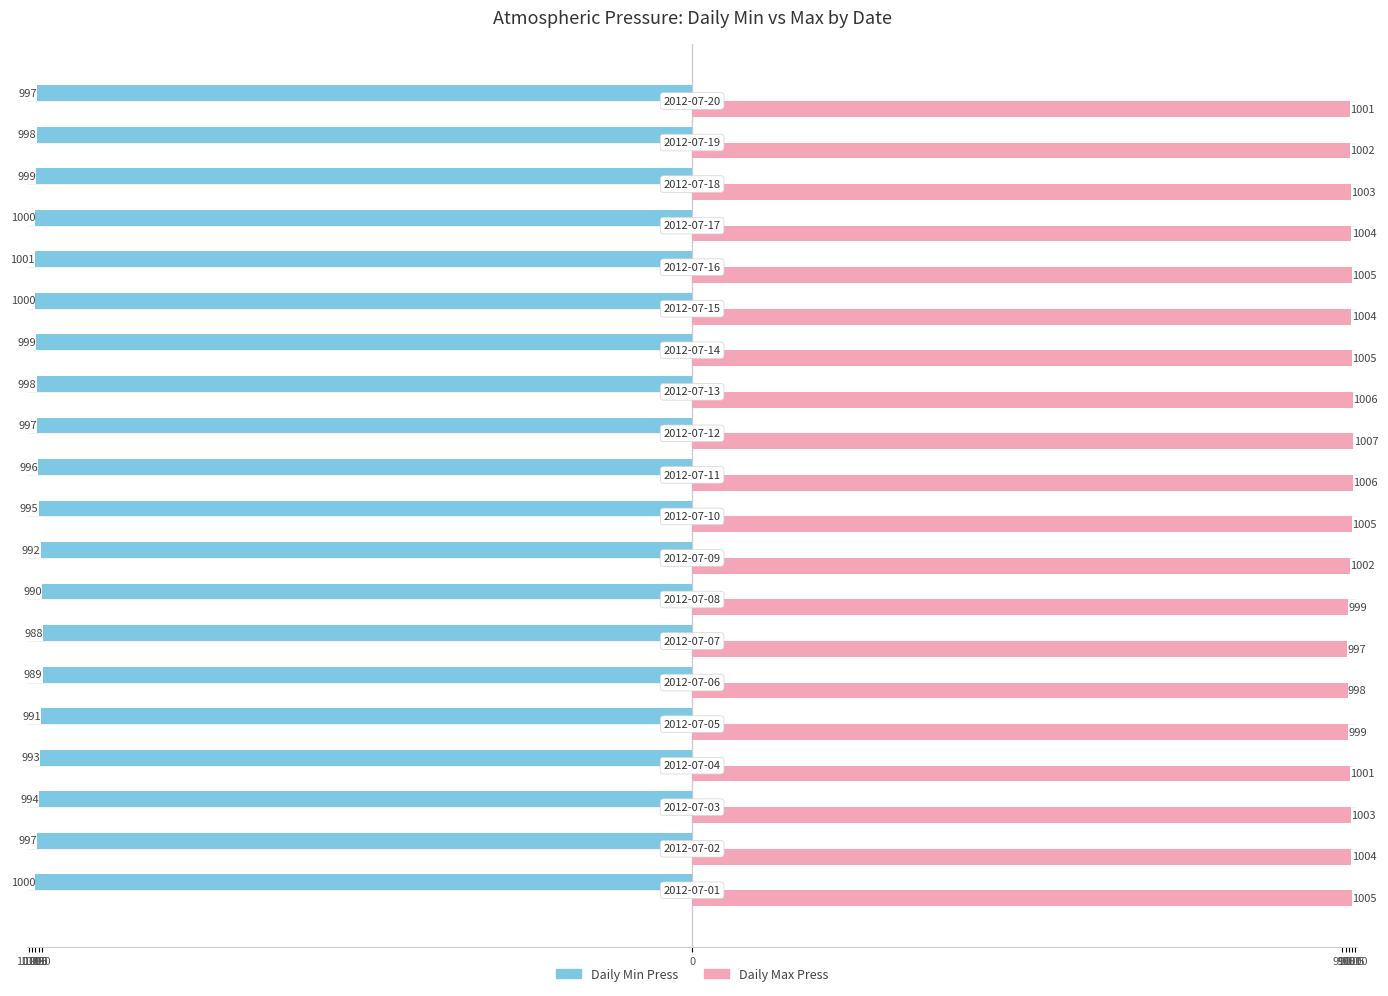

What are all the series names shown in the legend?

Daily Min Press, Daily Max Press